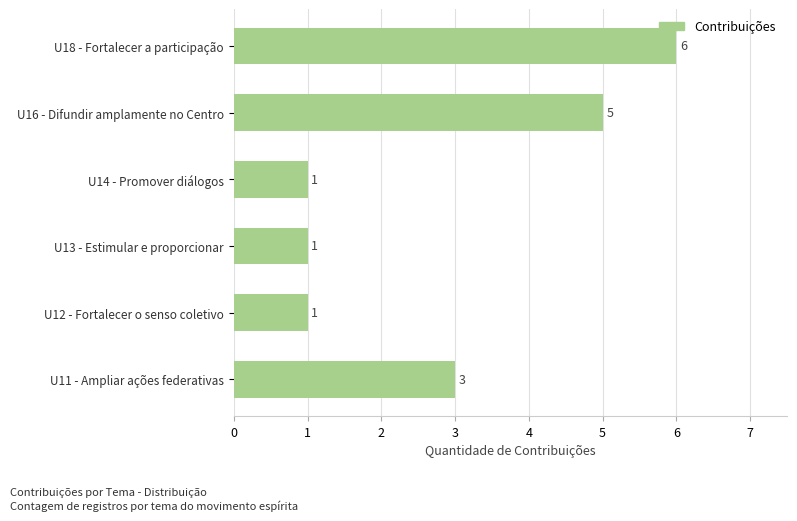

What is the difference between the second highest and minimum values?

4